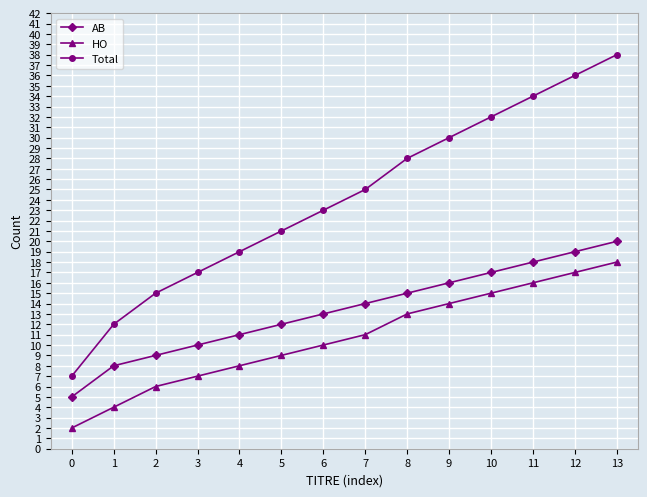

The HO series shows 6 at 6. True or false?

False